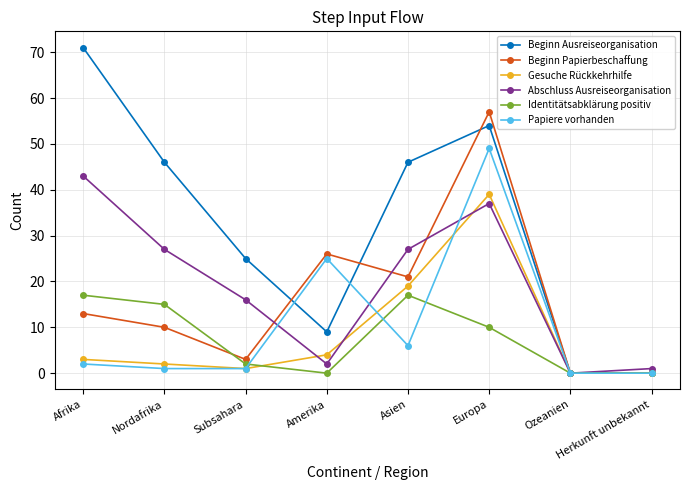

Reading left to right, list all the values displayed in this chart.

Beginn Ausreiseorganisation: 71	46	25	9	46	54	0	0
Beginn Papierbeschaffung: 13	10	3	26	21	57	0	0
Gesuche Rückkehrhilfe: 3	2	1	4	19	39	0	0
Abschluss Ausreiseorganisation: 43	27	16	2	27	37	0	1
Identitätsabklärung positiv: 17	15	2	0	17	10	0	0
Papiere vorhanden: 2	1	1	25	6	49	0	0